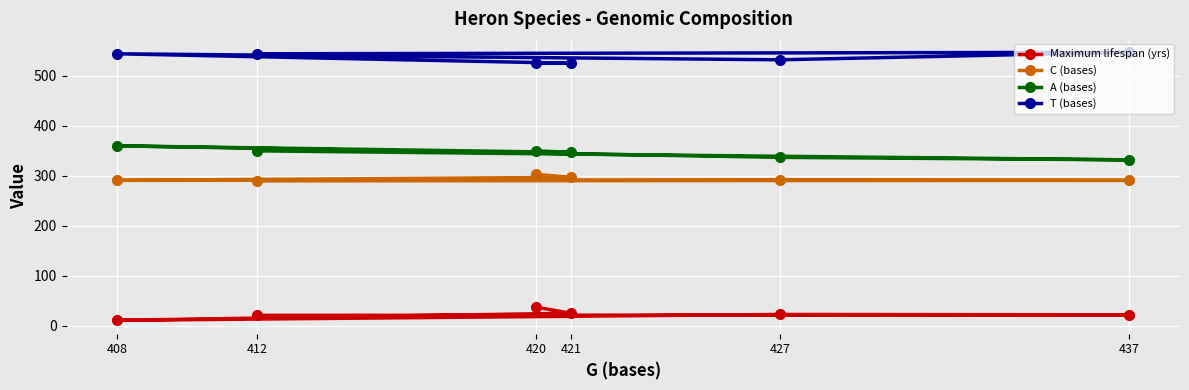

At which category does T (bases) reach its first local peak?

408